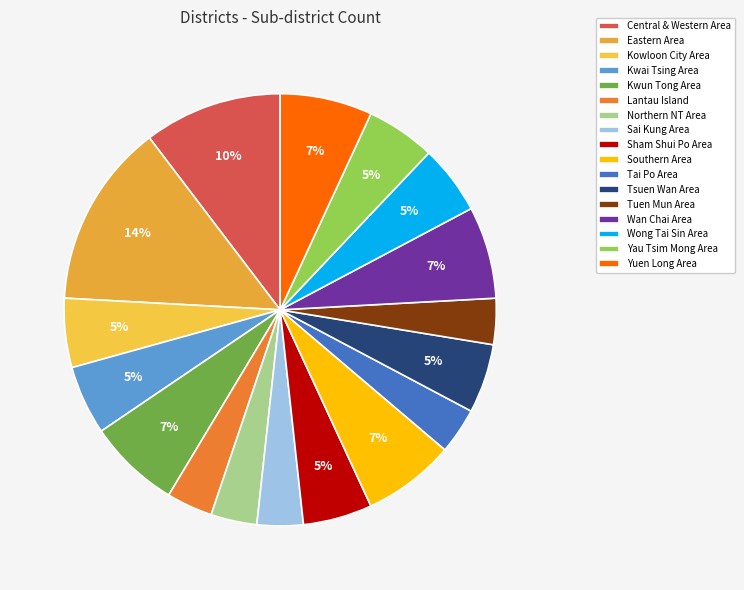

What is the smallest slice in the pie chart?

Lantau Island